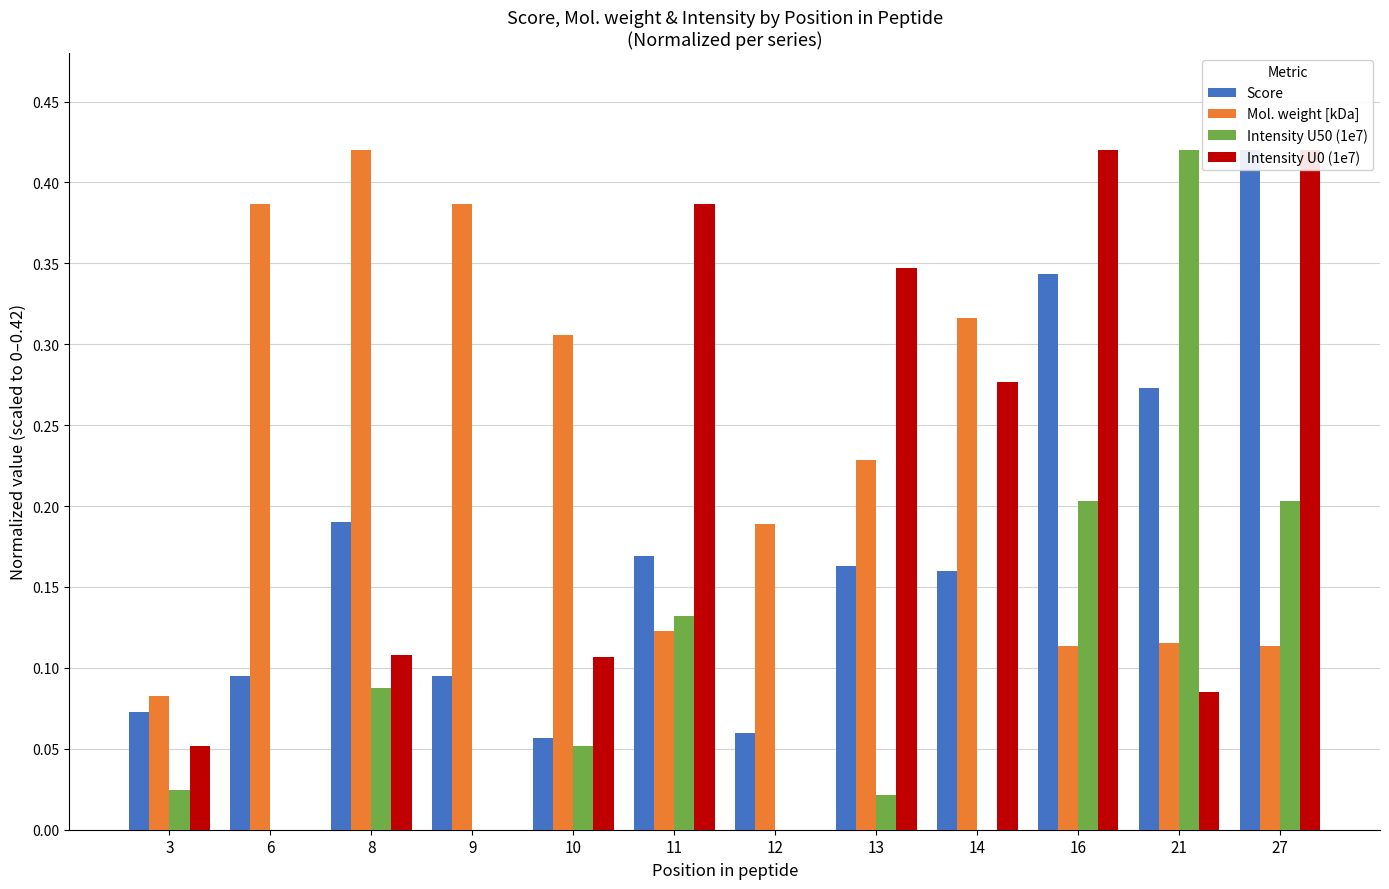

What is the value of the Intensity U50 (1e7) bar at the 6th from the left?

0.1